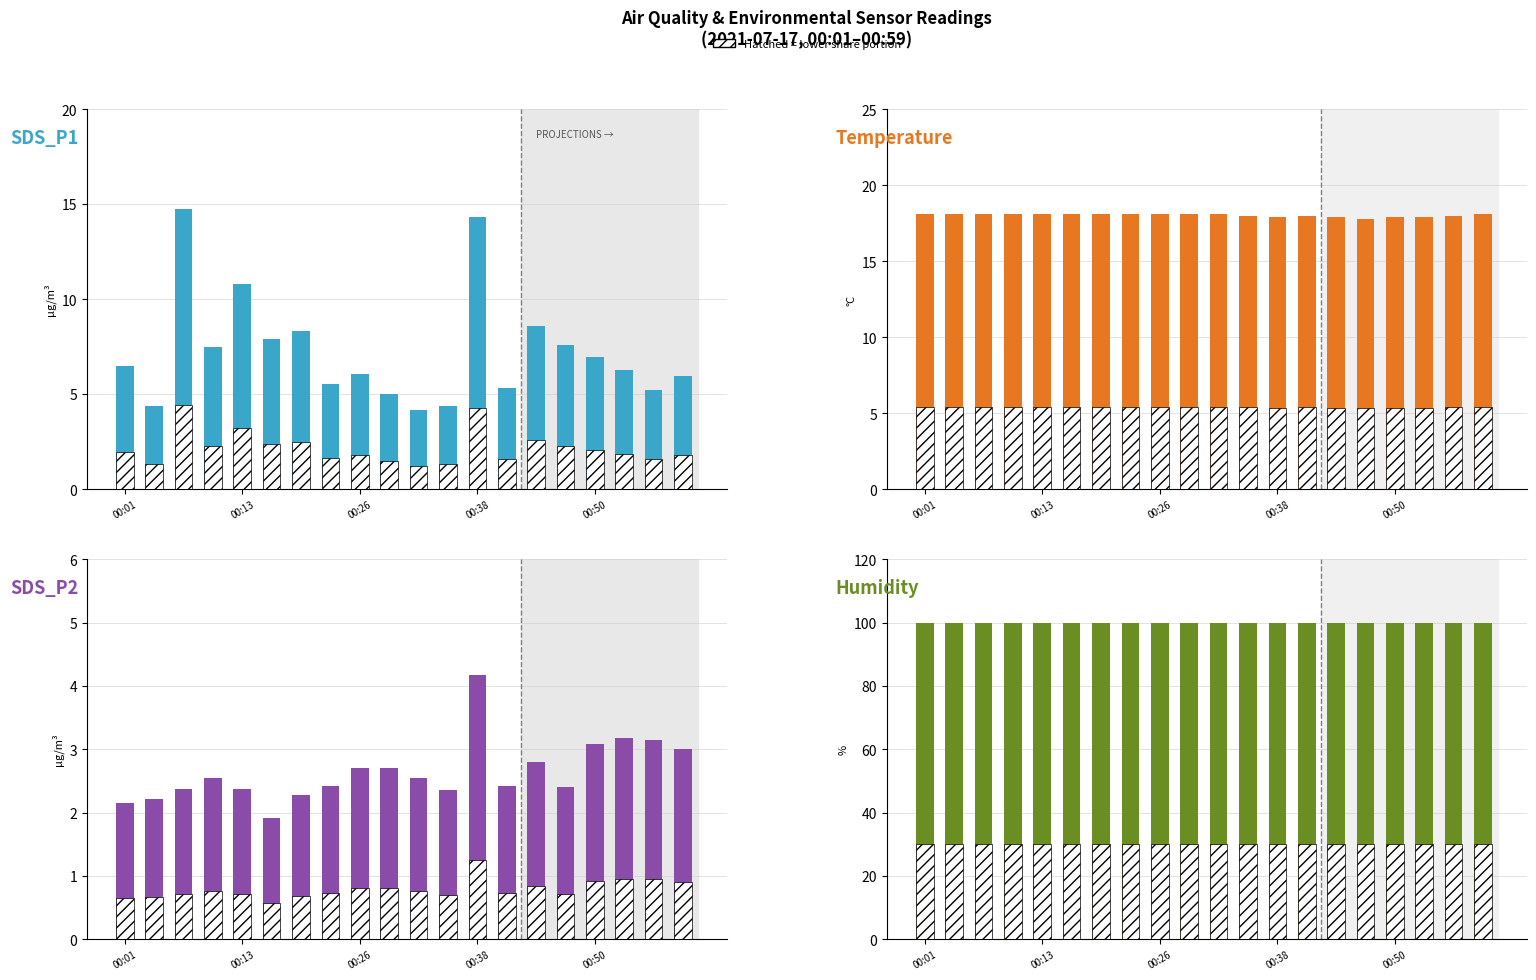

Which series changed the most between 00:38 and 11?

SDS_P1